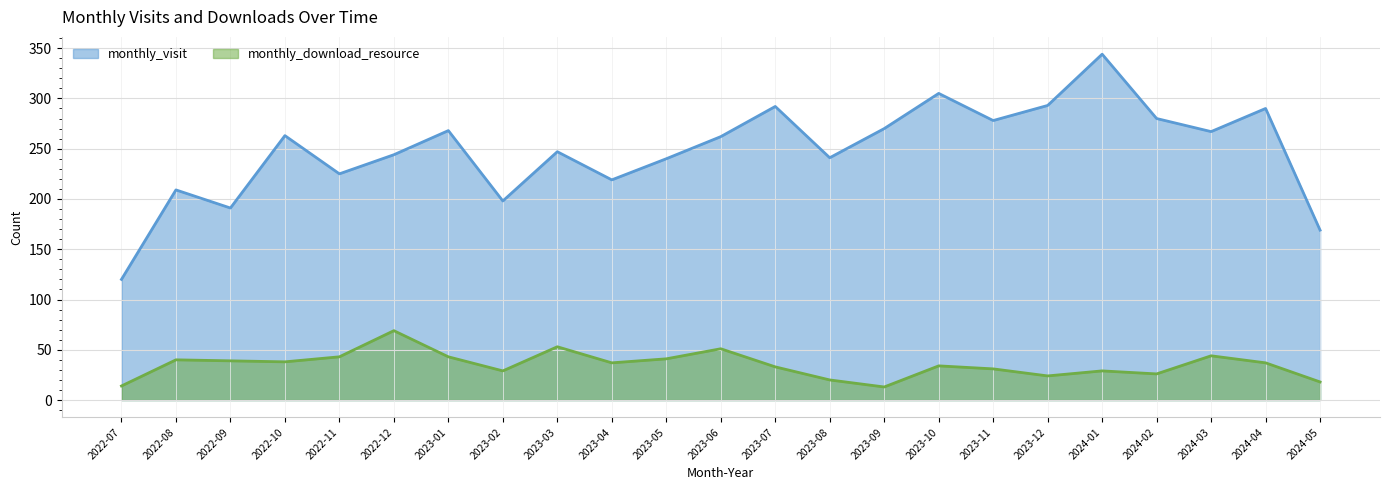

Reading left to right, transcribe all the data shown in this chart.

monthly_visit: 2022-07=120	2022-08=209	2022-09=191	2022-10=263	2022-11=225	2022-12=244	2023-01=268	2023-02=198	2023-03=247	2023-04=219	2023-05=240	2023-06=262	2023-07=292	2023-08=241	2023-09=270	2023-10=305	2023-11=278	2023-12=293	2024-01=344	2024-02=280	2024-03=267	2024-04=290	2024-05=169
monthly_download_resource: 2022-07=14	2022-08=40	2022-09=39	2022-10=38	2022-11=43	2022-12=69	2023-01=43	2023-02=29	2023-03=53	2023-04=37	2023-05=41	2023-06=51	2023-07=33	2023-08=20	2023-09=13	2023-10=34	2023-11=31	2023-12=24	2024-01=29	2024-02=26	2024-03=44	2024-04=37	2024-05=18